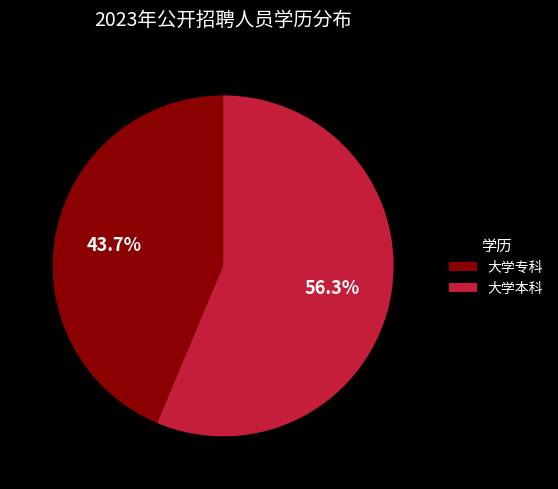

How many segments does this pie chart have?

2